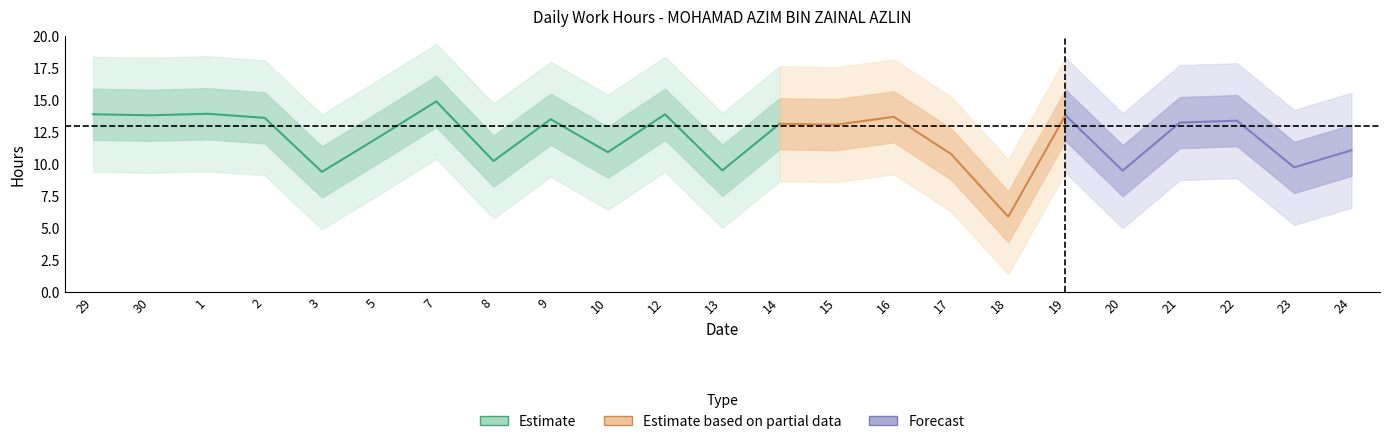

Approximately how many times larger is the value at 21 compared to 3?

1.4